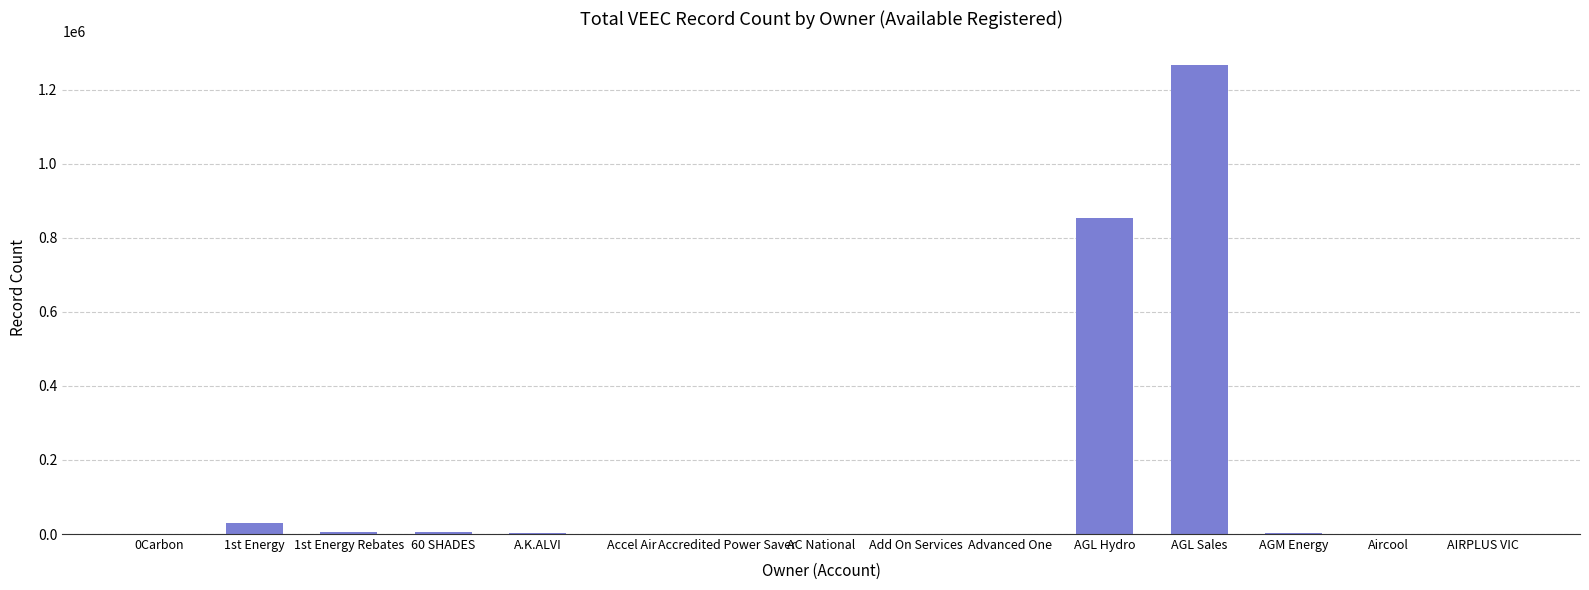

What is the change in value from AGL Sales to AGM Energy?

-1263820